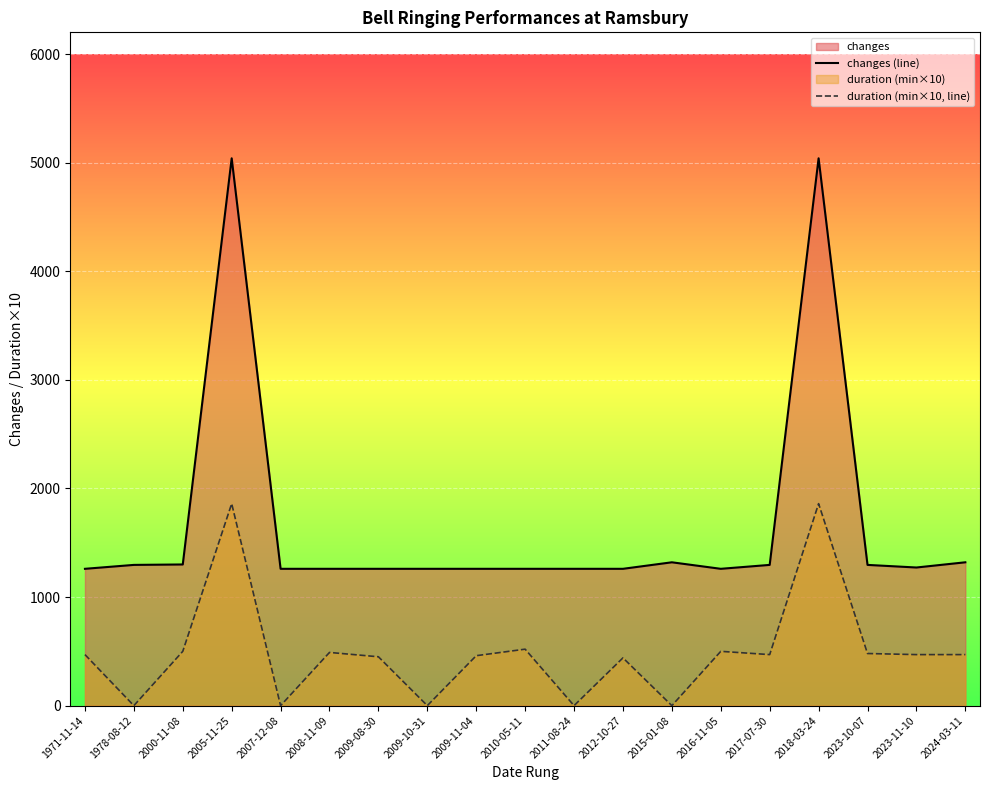

What is the maximum value shown in the chart?

5040